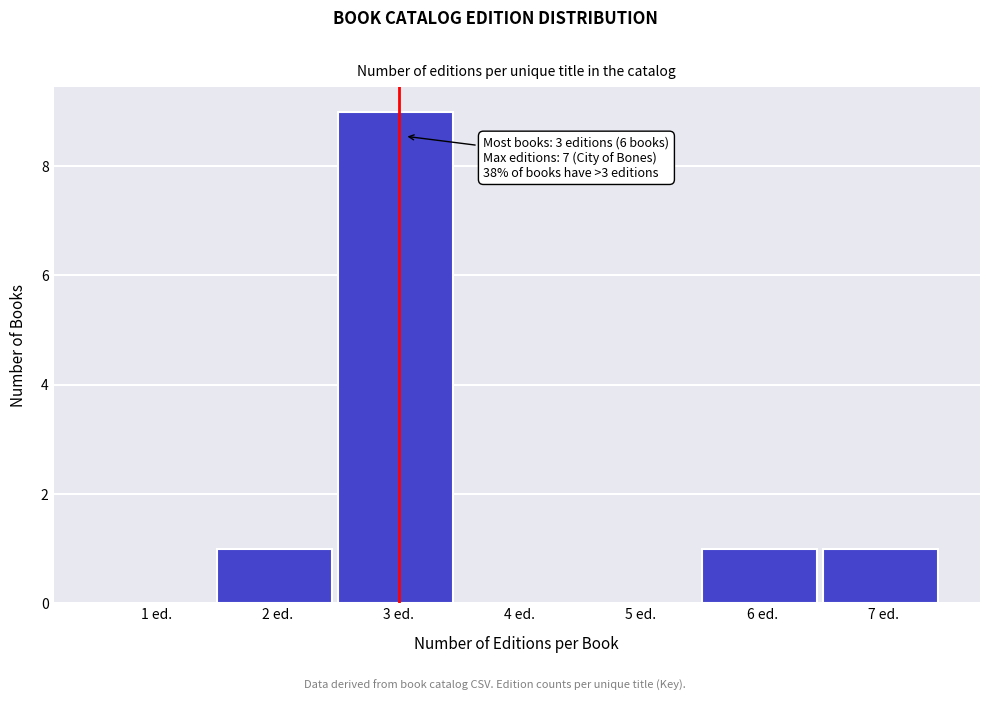

Reading left to right, list all the values displayed in this chart.

1 ed.=0	2 ed.=1	3 ed.=9	4 ed.=0	5 ed.=0	6 ed.=1	7 ed.=1